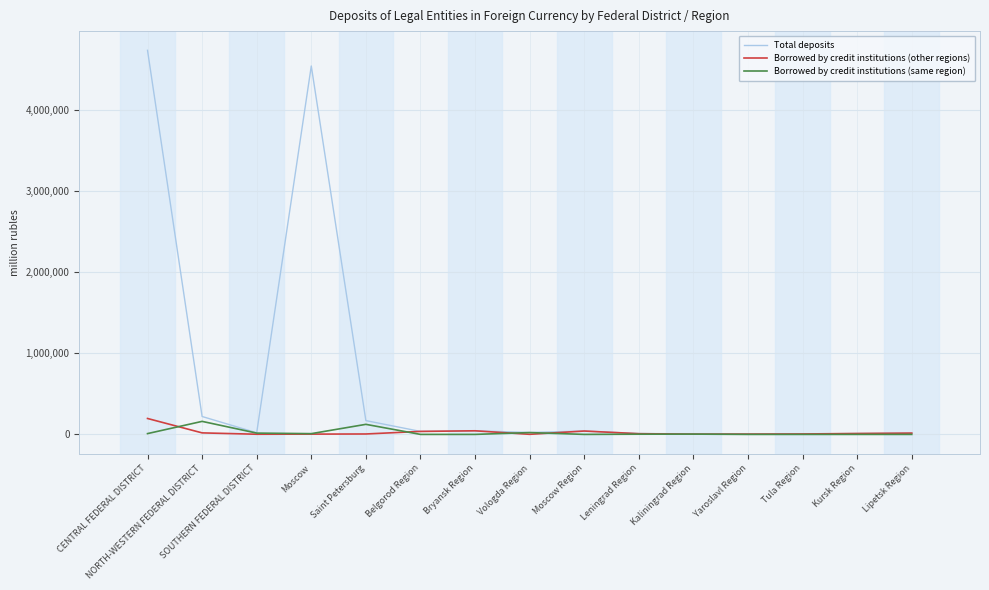

What is the highest value of the Total deposits series?

4738865